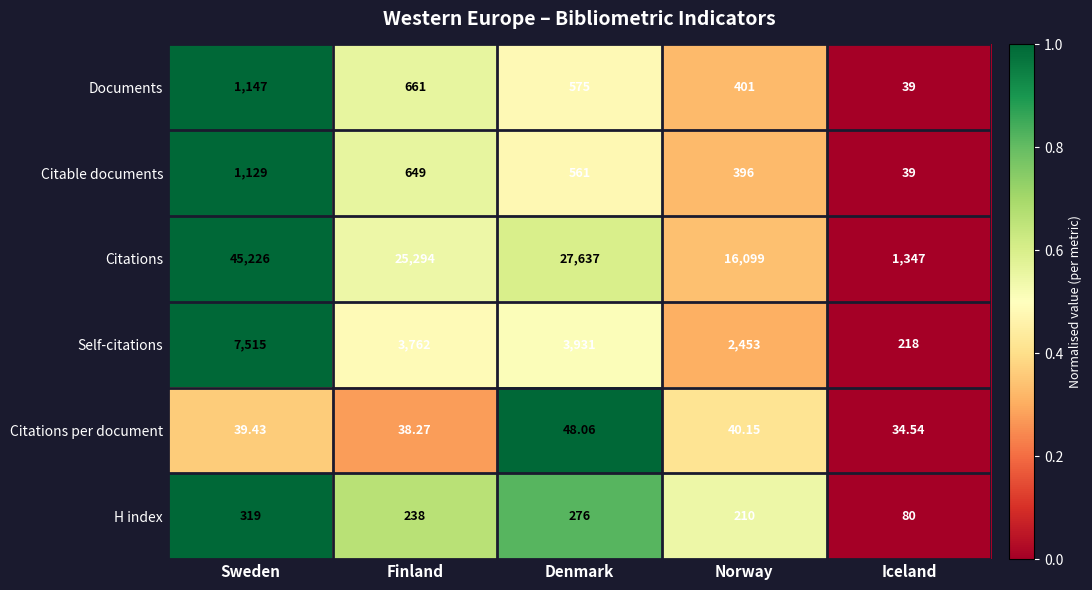

Which series has the largest total across all categories?

Citations